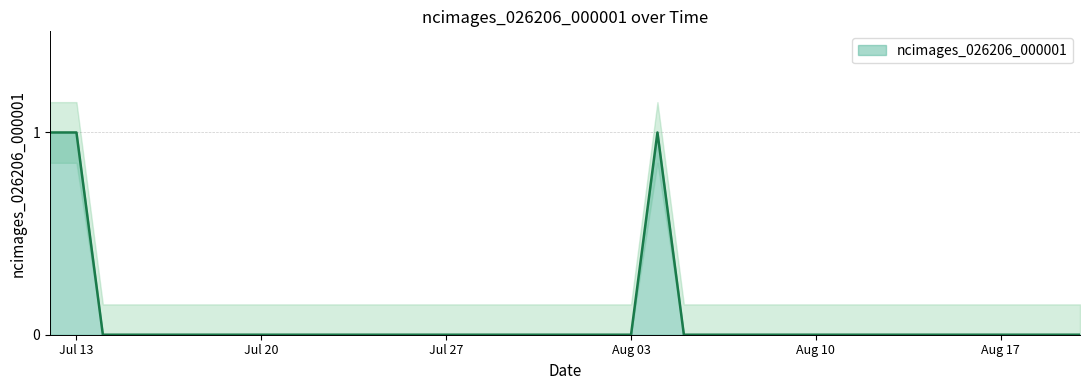

Where is the data nearest to the value 0?

2020-07-14